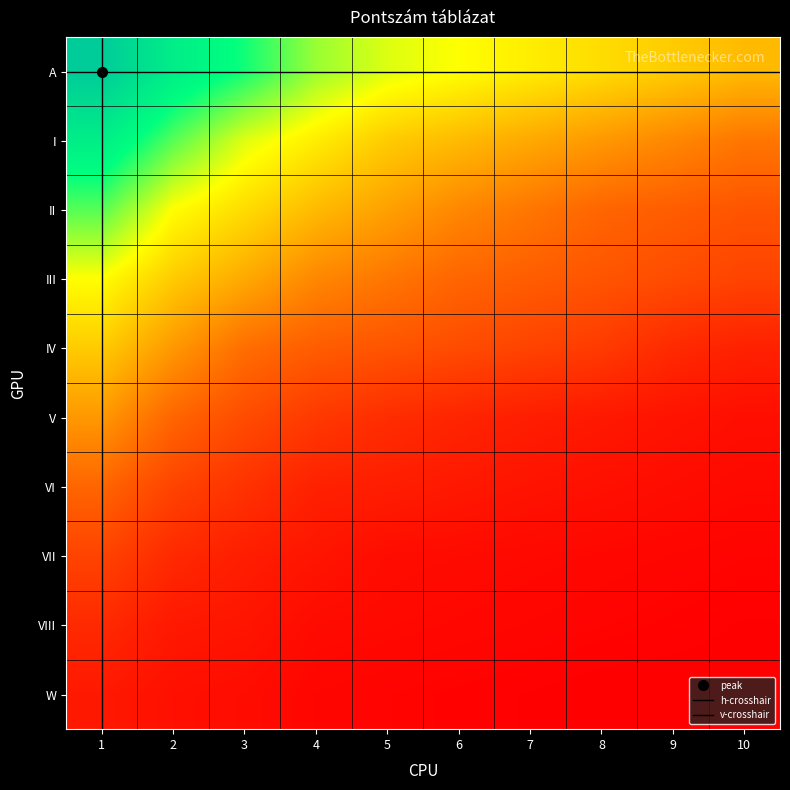

Which series has the largest total across all categories?

A